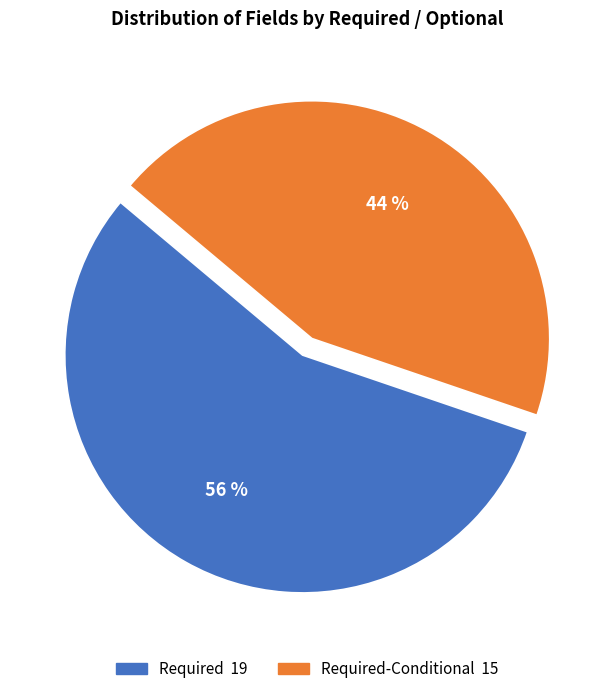

To the nearest percent, what is the difference between the largest and smallest slice percentages?

12%